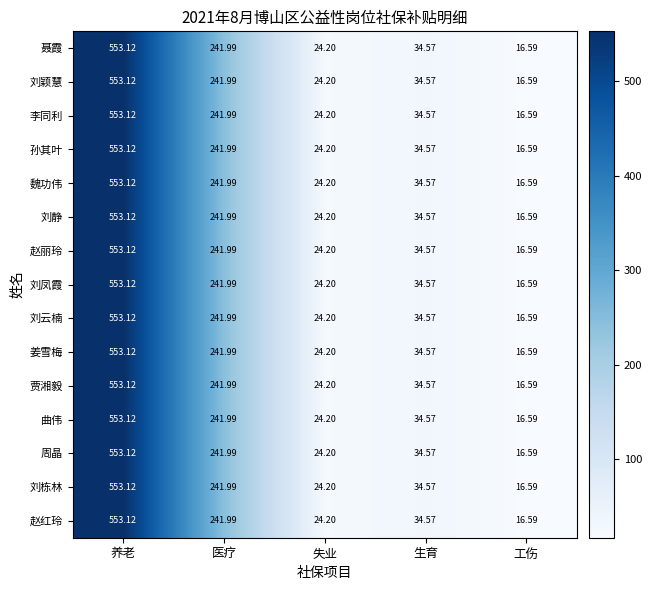

Is the value of 贾湘毅 at 养老 greater than the value of 刘云楠 at 医疗?

Yes